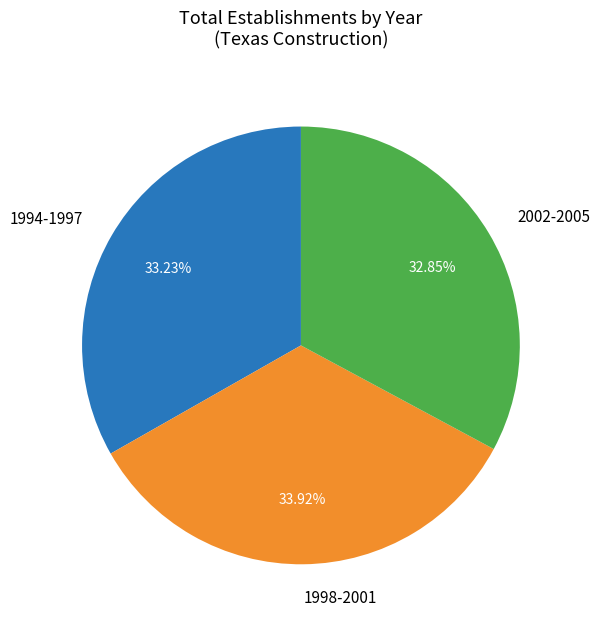

What is the ratio of the value at 1998-2001 to the value at 1994-1997?

1.0